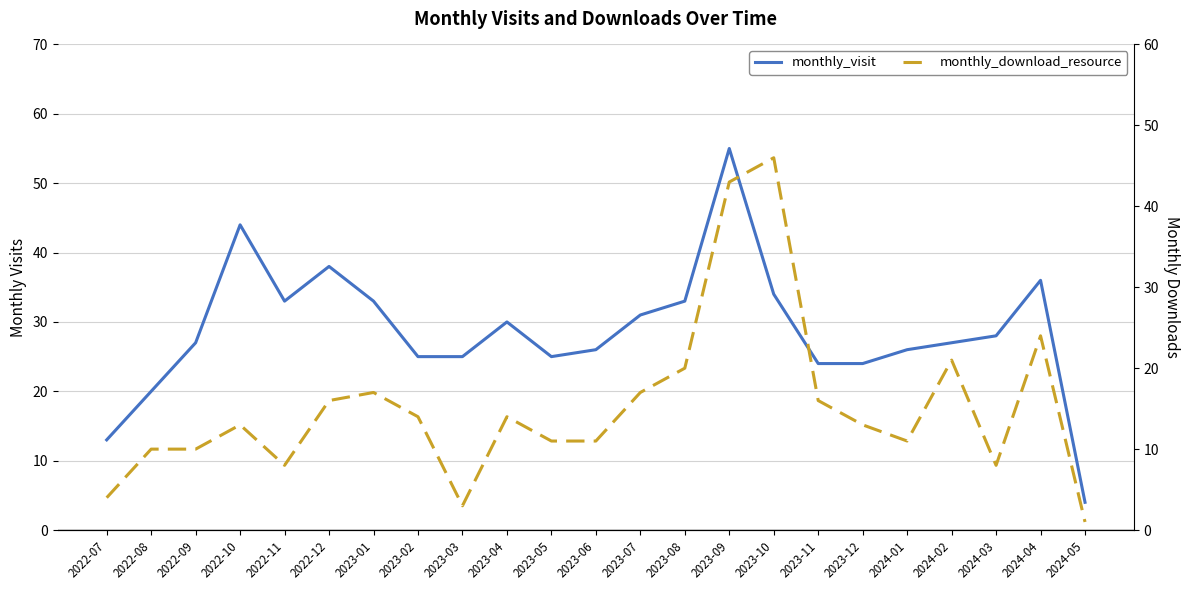

What is the label of the 22nd point from the right?

2022-08